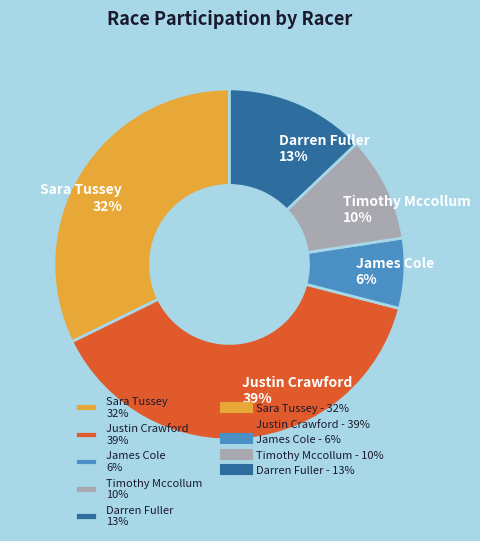

Which slice is the largest?

Justin Crawford